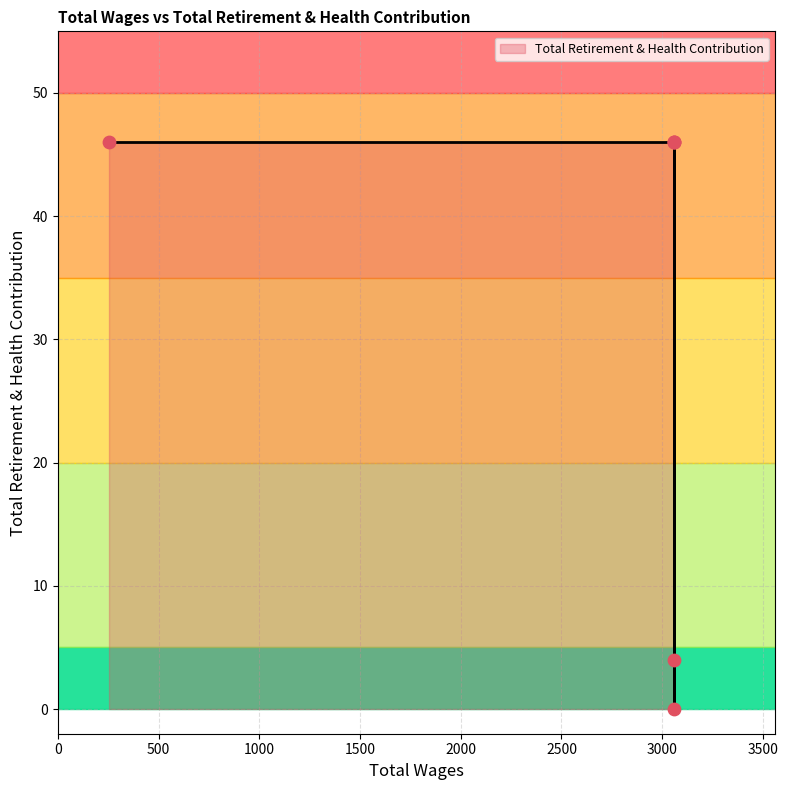

Approximately how many times larger is the value at 3060.0 compared to 3060.0?

0.1